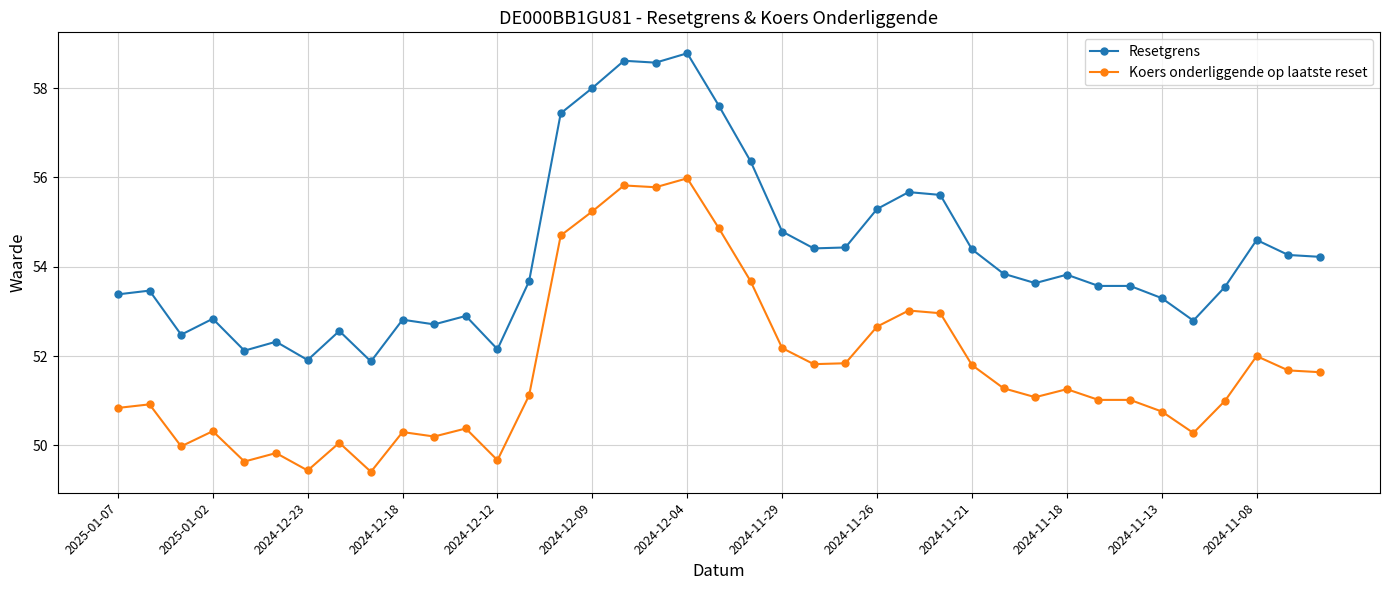

How many lines are shown in the chart?

2